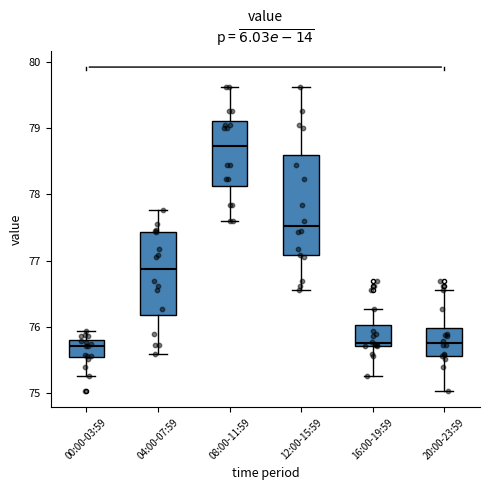

Comparing the boxes themselves (not the whiskers), which one is the tallest?

12:00-15:59